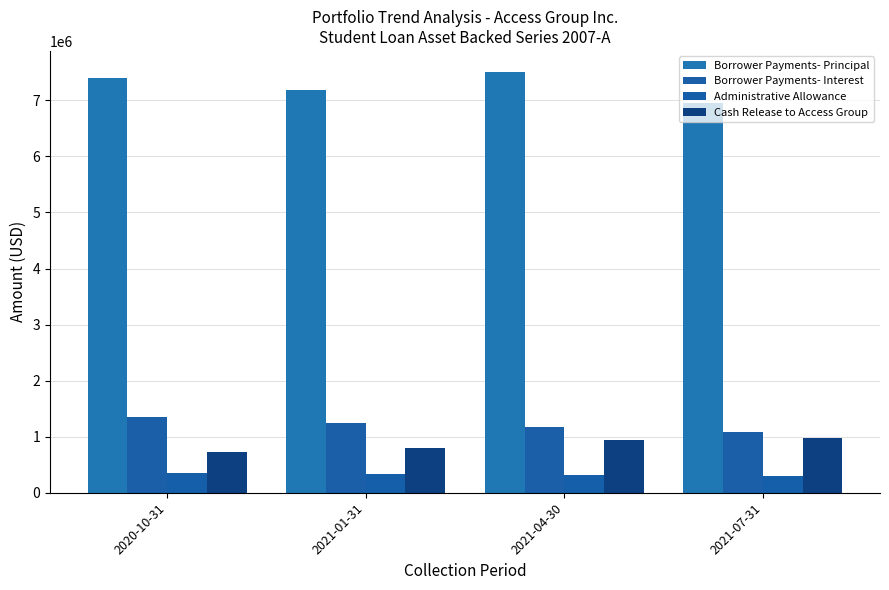

Rank the series at 2021-04-30 from highest to lowest value.

Borrower Payments- Principal, Borrower Payments- Interest, Cash Release to Access Group, Administrative Allowance